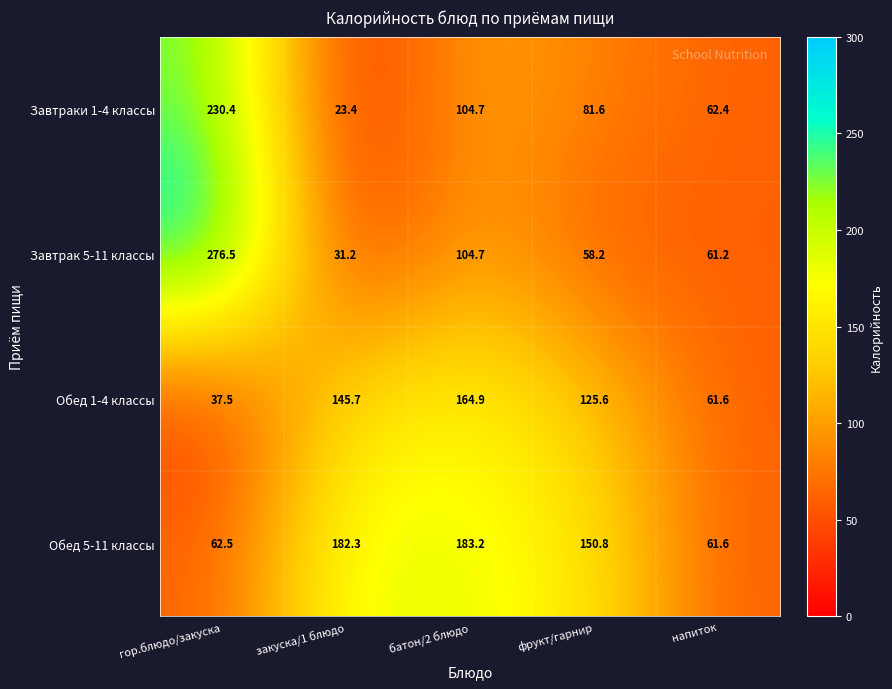

What is the sum of the Обед 5-11 классы values at гор.блюдо/закуска and батон/2 блюдо?

245.7